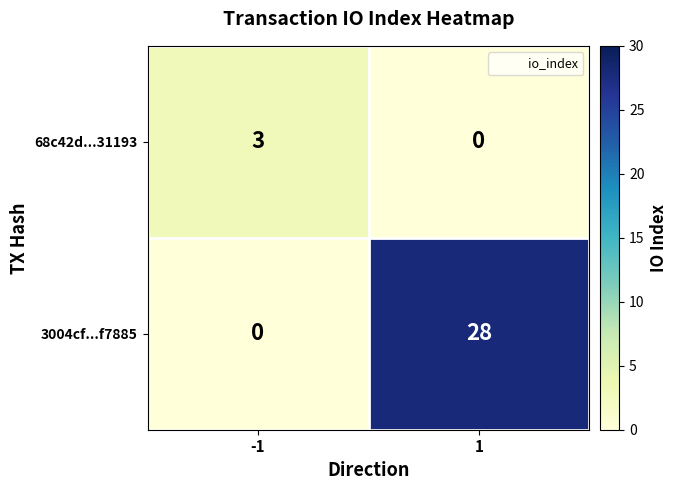

What is the difference between the 3004cf...f7885 values at 1 and -1?

28